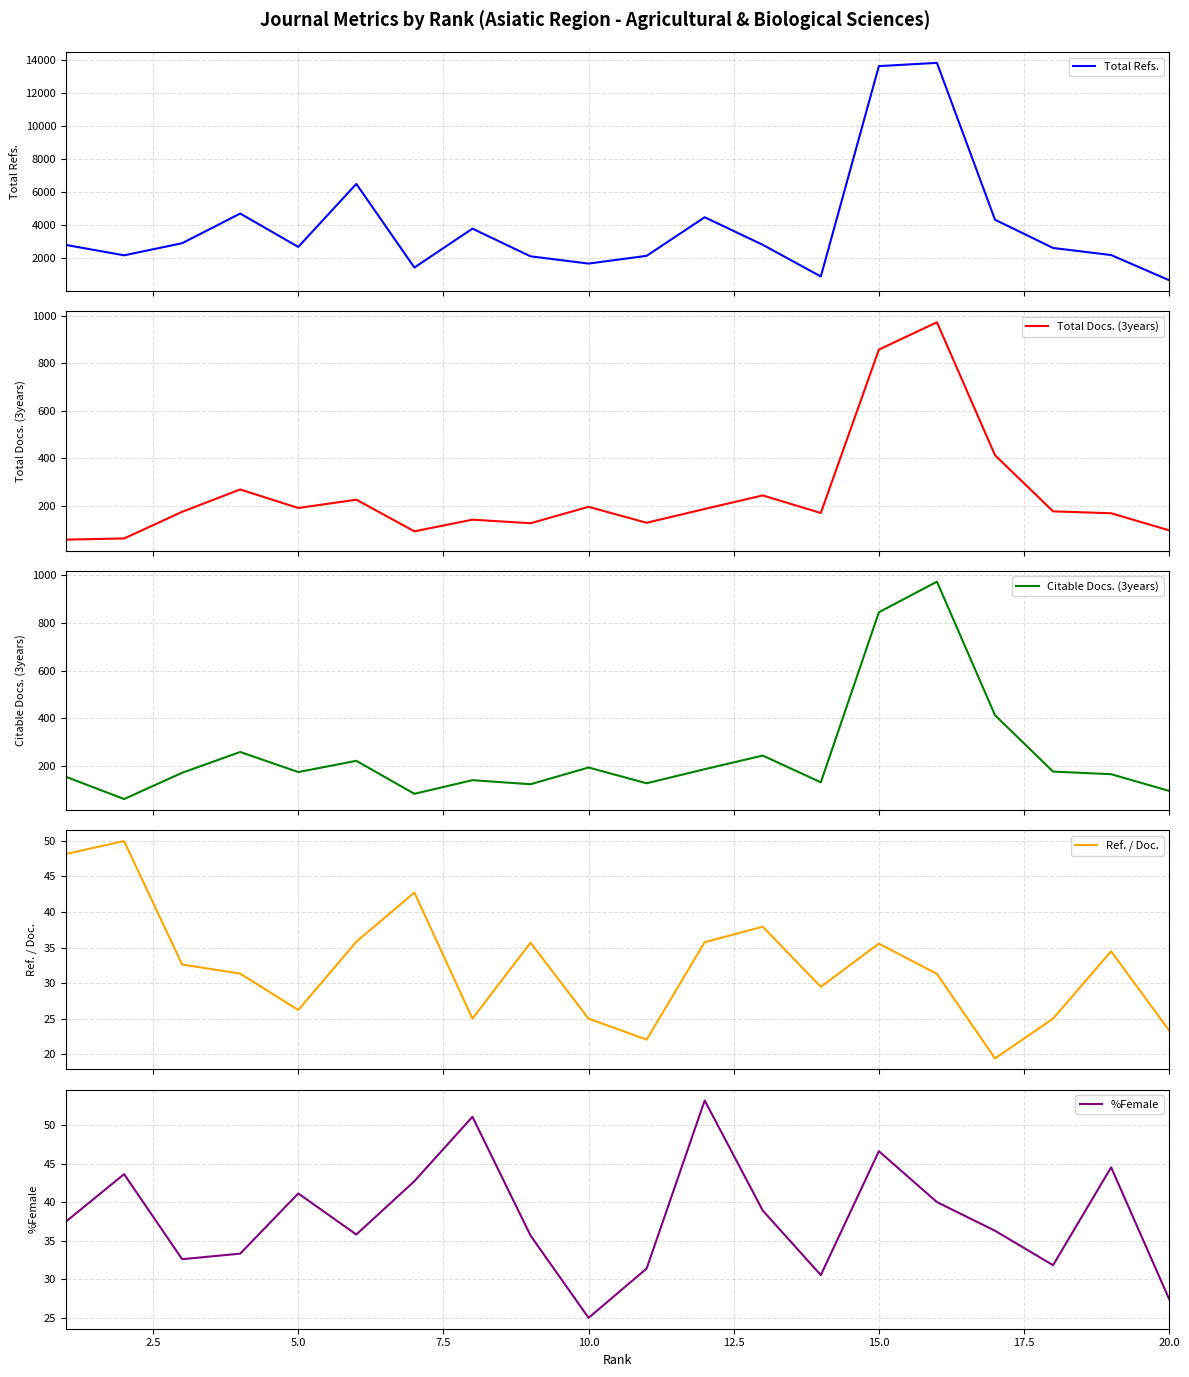

What is the highest value of the Ref. / Doc. series?

50.0